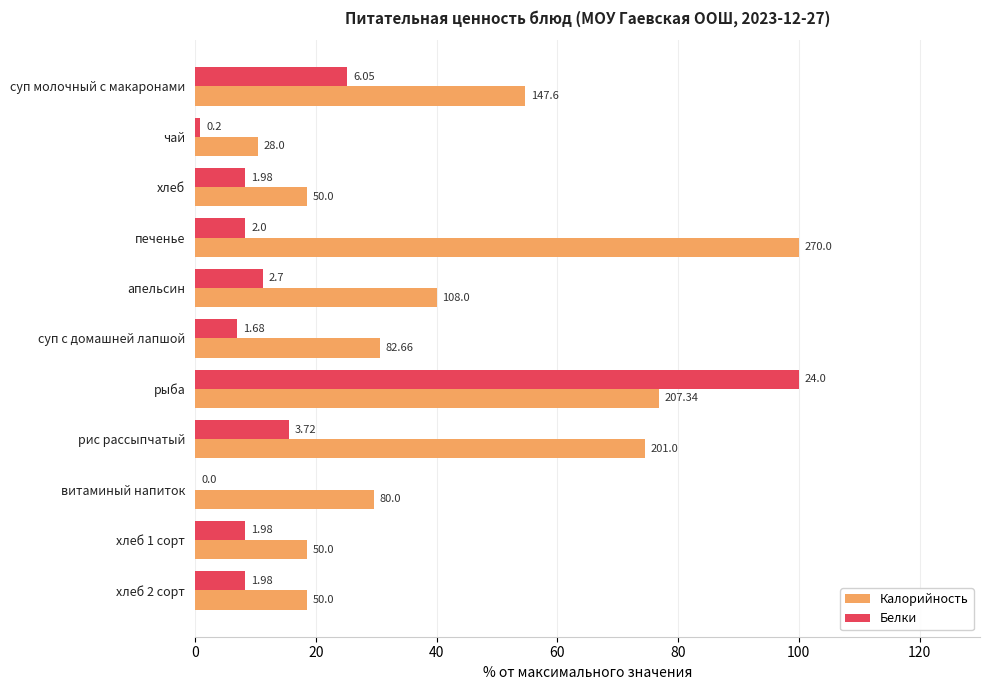

What are all the series names shown in the legend?

Калорийность, Белки